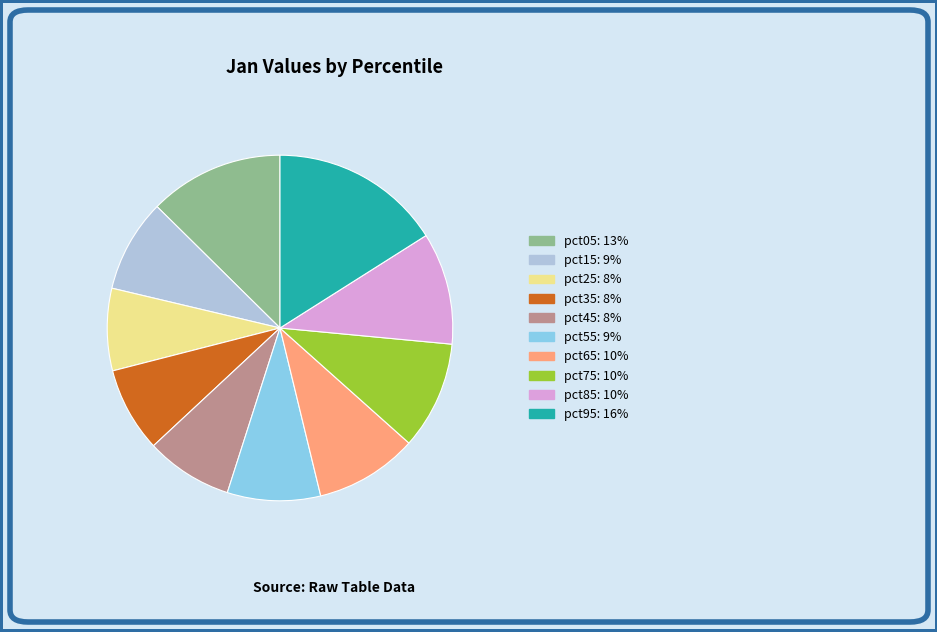

Which category has the biggest portion of the pie?

pct95